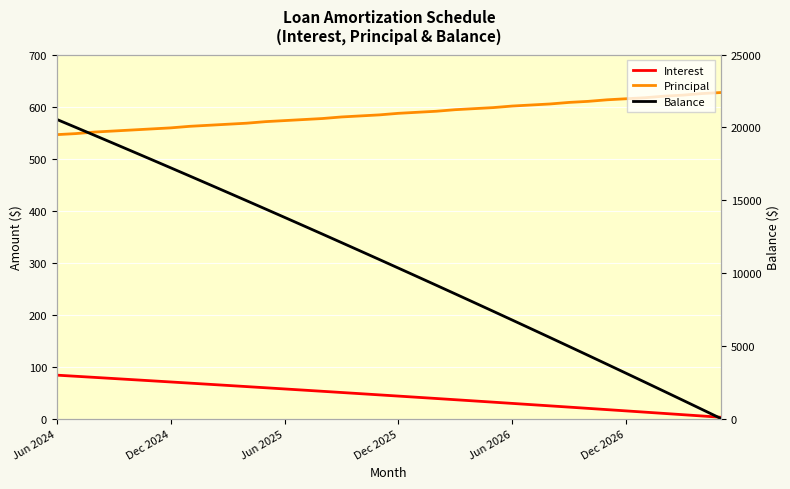

How many values in the Balance series are below 10922?

18